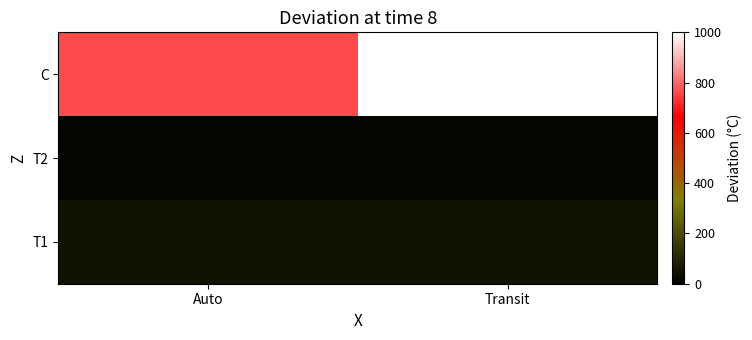

What is the total value across all series at Transit?

1066.7